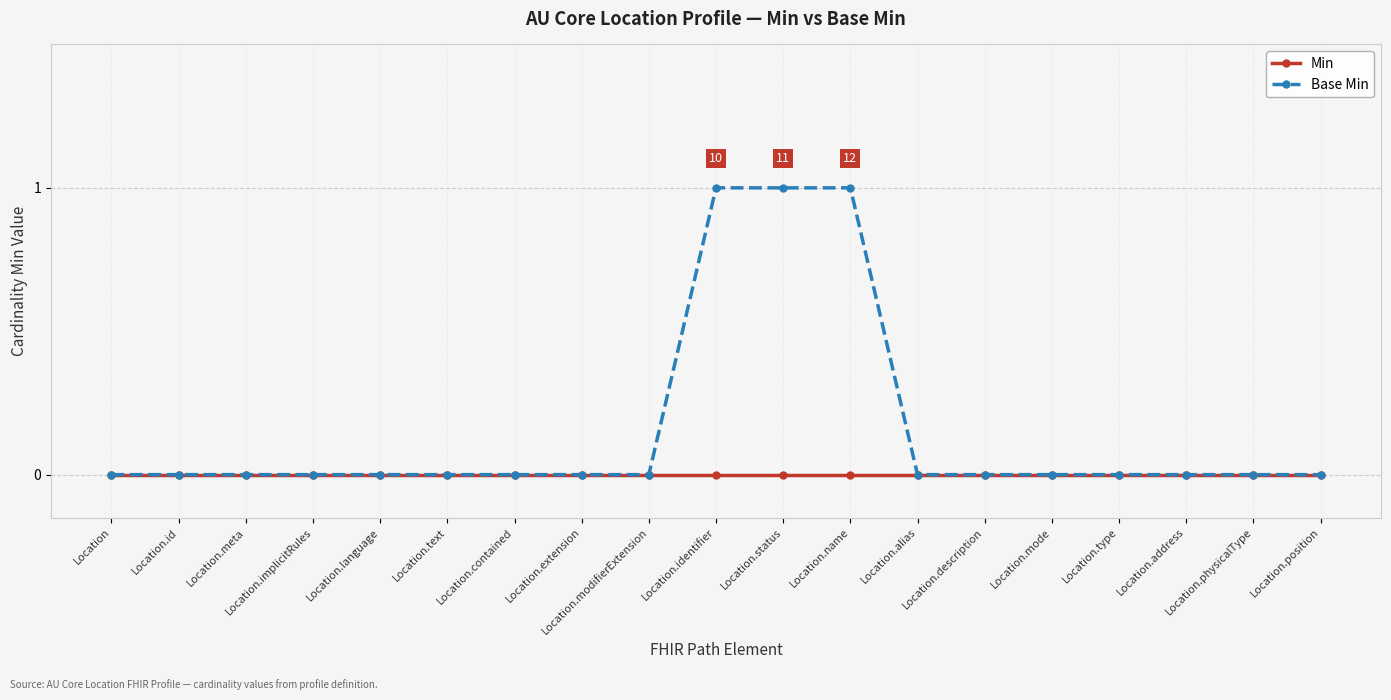

Rank the series by their maximum value, from lowest to highest.

Min, Base Min